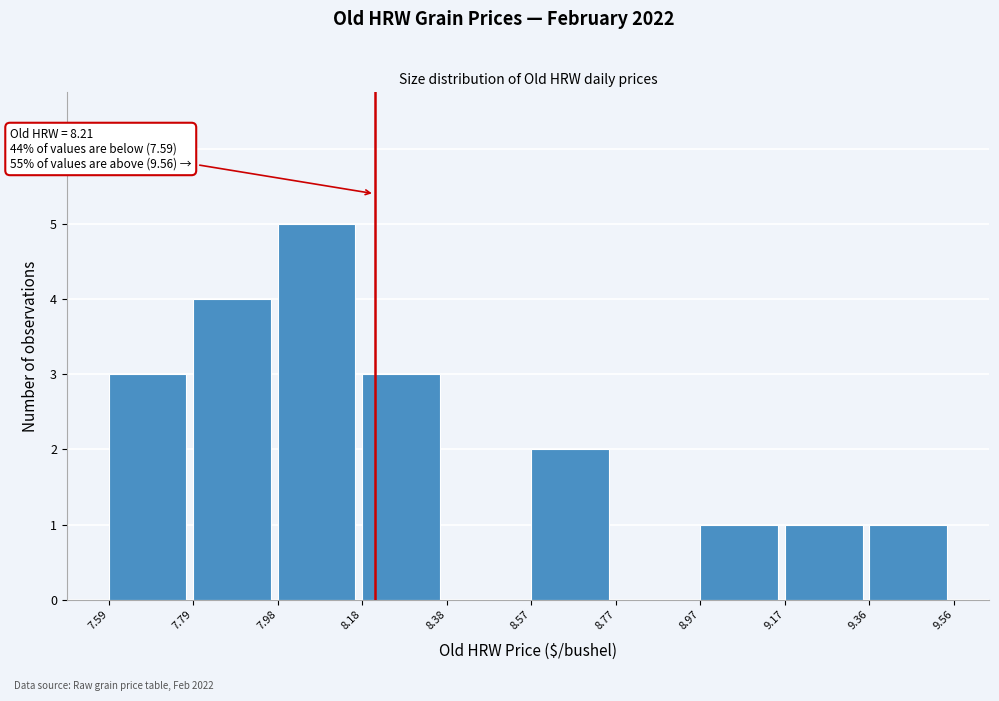

Which range on the x-axis has the tallest bar?

7.98 to 8.18